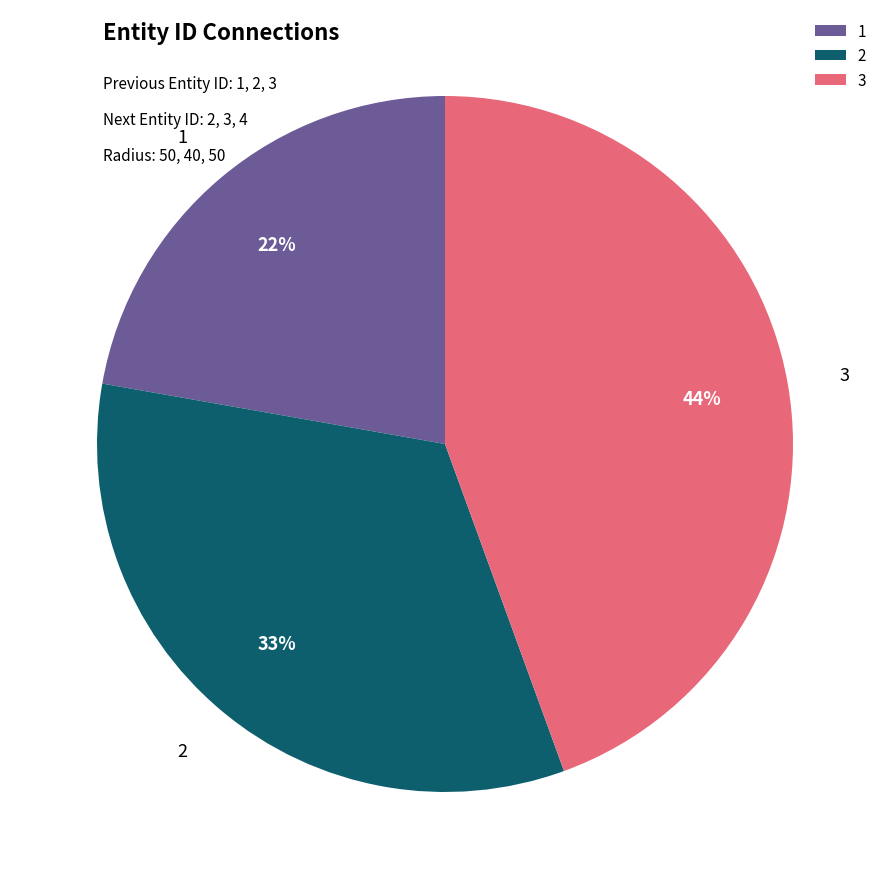

To the nearest percent, what percentage of the pie is 2?

33%